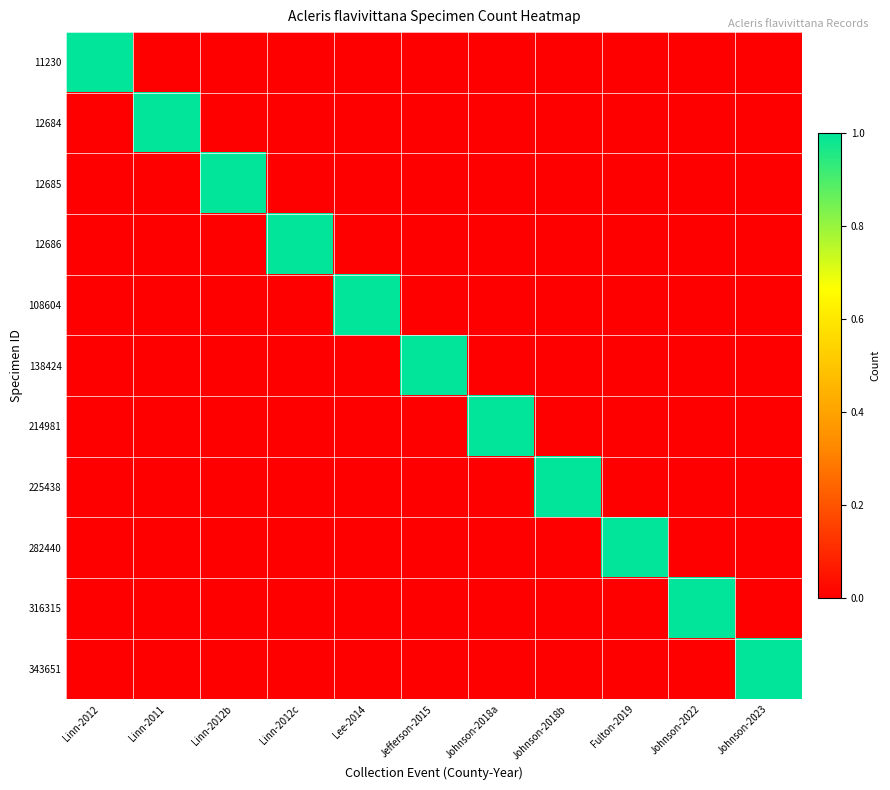

Reading left to right, transcribe all the data shown in this chart.

11230: Linn-2012=1	Linn-2011=0	Linn-2012b=0	Linn-2012c=0	Lee-2014=0	Jefferson-2015=0	Johnson-2018a=0	Johnson-2018b=0	Fulton-2019=0	Johnson-2022=0	Johnson-2023=0
12684: Linn-2012=0	Linn-2011=1	Linn-2012b=0	Linn-2012c=0	Lee-2014=0	Jefferson-2015=0	Johnson-2018a=0	Johnson-2018b=0	Fulton-2019=0	Johnson-2022=0	Johnson-2023=0
12685: Linn-2012=0	Linn-2011=0	Linn-2012b=1	Linn-2012c=0	Lee-2014=0	Jefferson-2015=0	Johnson-2018a=0	Johnson-2018b=0	Fulton-2019=0	Johnson-2022=0	Johnson-2023=0
12686: Linn-2012=0	Linn-2011=0	Linn-2012b=0	Linn-2012c=1	Lee-2014=0	Jefferson-2015=0	Johnson-2018a=0	Johnson-2018b=0	Fulton-2019=0	Johnson-2022=0	Johnson-2023=0
108604: Linn-2012=0	Linn-2011=0	Linn-2012b=0	Linn-2012c=0	Lee-2014=1	Jefferson-2015=0	Johnson-2018a=0	Johnson-2018b=0	Fulton-2019=0	Johnson-2022=0	Johnson-2023=0
138424: Linn-2012=0	Linn-2011=0	Linn-2012b=0	Linn-2012c=0	Lee-2014=0	Jefferson-2015=1	Johnson-2018a=0	Johnson-2018b=0	Fulton-2019=0	Johnson-2022=0	Johnson-2023=0
214981: Linn-2012=0	Linn-2011=0	Linn-2012b=0	Linn-2012c=0	Lee-2014=0	Jefferson-2015=0	Johnson-2018a=1	Johnson-2018b=0	Fulton-2019=0	Johnson-2022=0	Johnson-2023=0
225438: Linn-2012=0	Linn-2011=0	Linn-2012b=0	Linn-2012c=0	Lee-2014=0	Jefferson-2015=0	Johnson-2018a=0	Johnson-2018b=1	Fulton-2019=0	Johnson-2022=0	Johnson-2023=0
282440: Linn-2012=0	Linn-2011=0	Linn-2012b=0	Linn-2012c=0	Lee-2014=0	Jefferson-2015=0	Johnson-2018a=0	Johnson-2018b=0	Fulton-2019=1	Johnson-2022=0	Johnson-2023=0
316315: Linn-2012=0	Linn-2011=0	Linn-2012b=0	Linn-2012c=0	Lee-2014=0	Jefferson-2015=0	Johnson-2018a=0	Johnson-2018b=0	Fulton-2019=0	Johnson-2022=1	Johnson-2023=0
343651: Linn-2012=0	Linn-2011=0	Linn-2012b=0	Linn-2012c=0	Lee-2014=0	Jefferson-2015=0	Johnson-2018a=0	Johnson-2018b=0	Fulton-2019=0	Johnson-2022=0	Johnson-2023=1